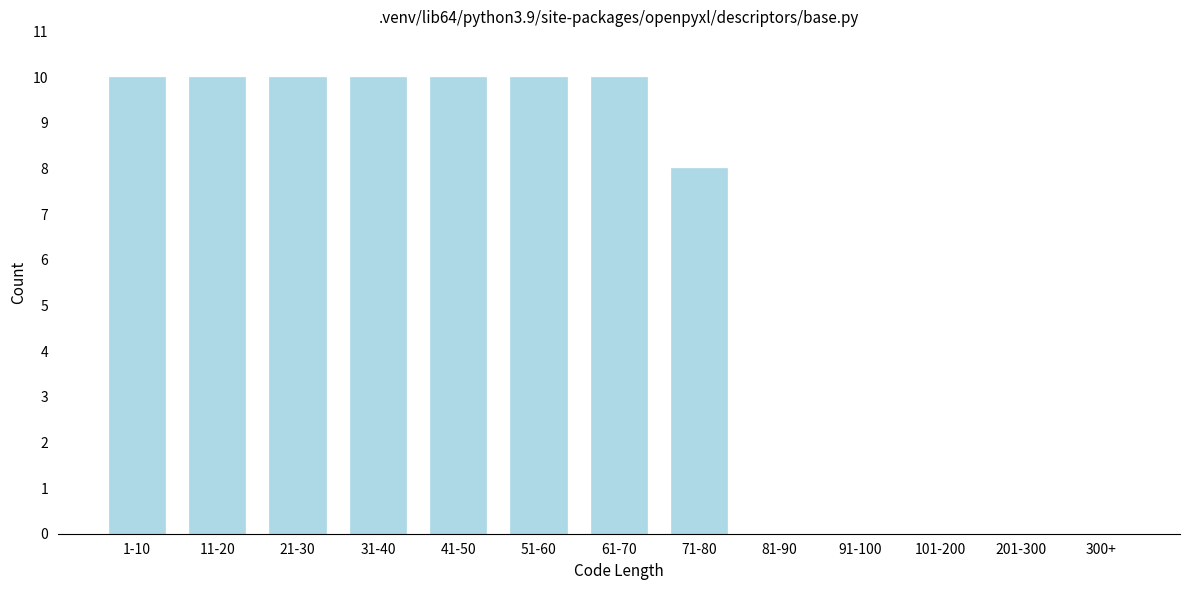

Reading left to right, what are all the values shown in this chart?

1-10=10	11-20=10	21-30=10	31-40=10	41-50=10	51-60=10	61-70=10	71-80=8	81-90=0	91-100=0	101-200=0	201-300=0	300+=0